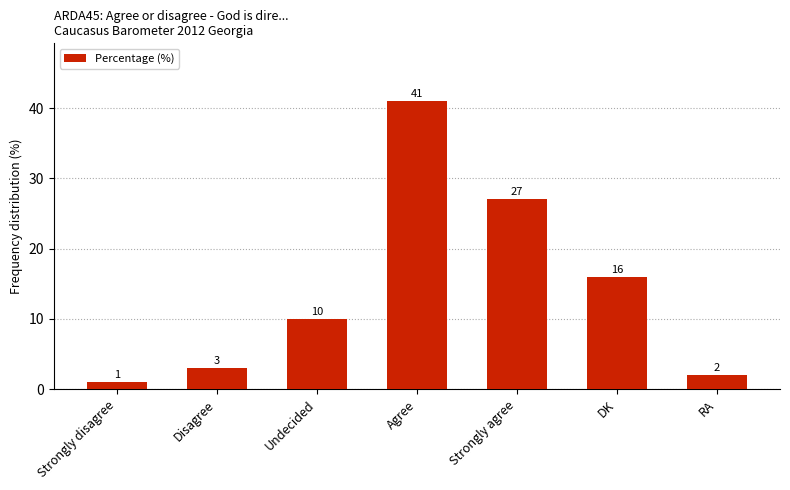

What is the difference between the maximum and minimum values?

40